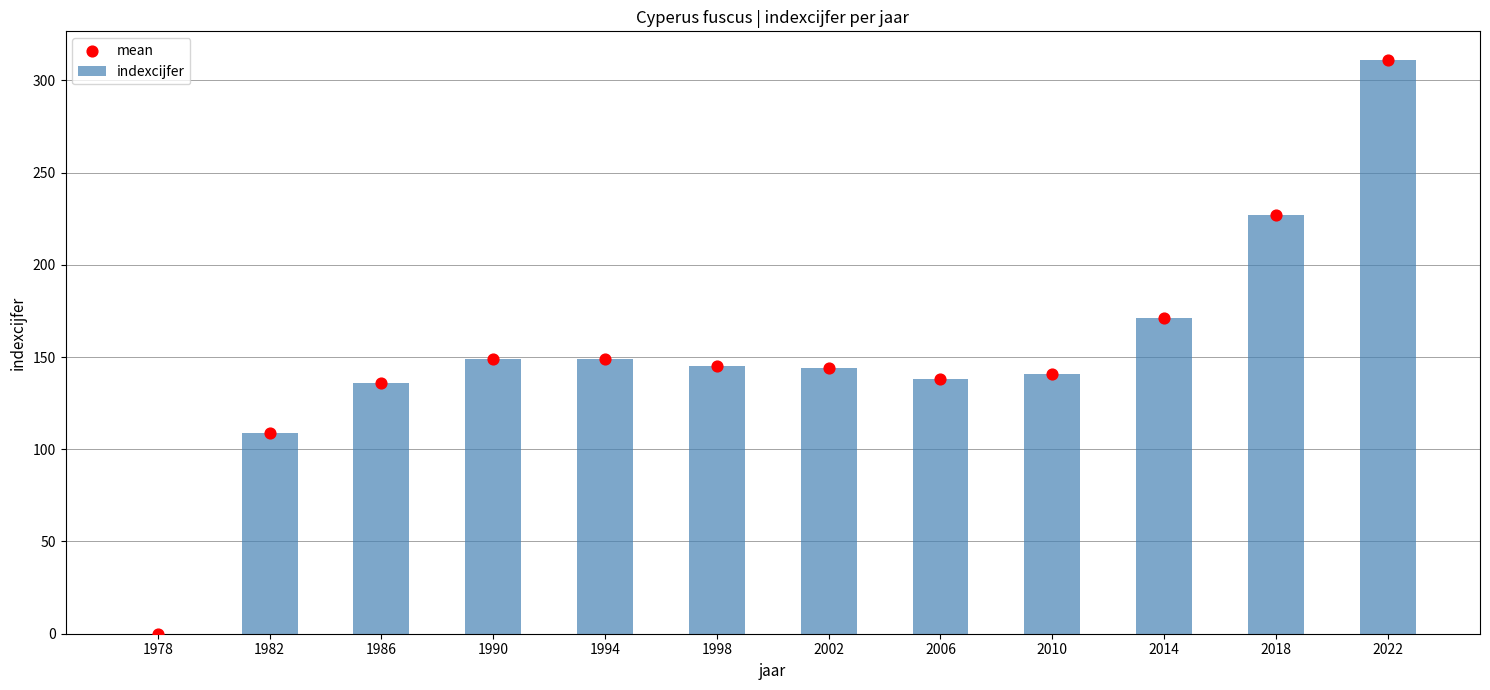

What is the total value across all series at 1994?

298